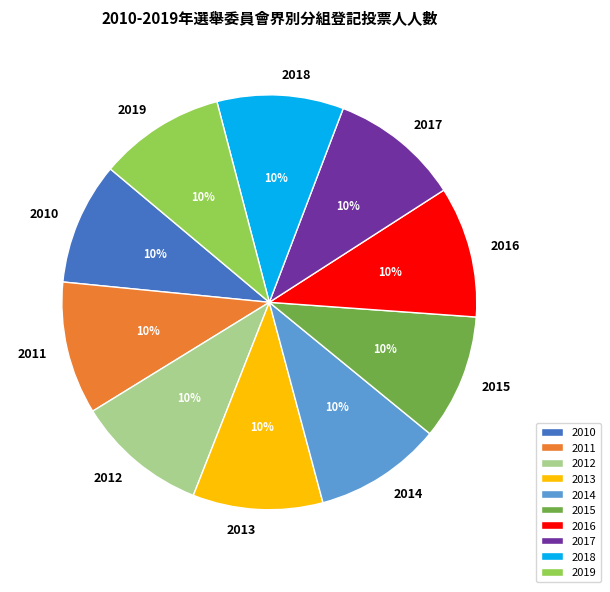

True or false: 2014 accounts for 10% of the total.

True